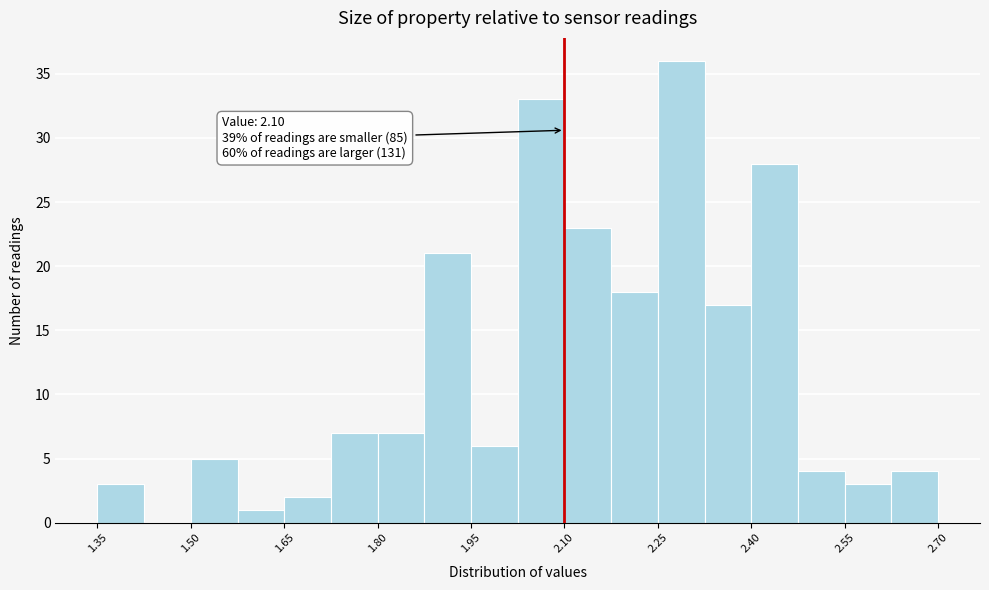

Read against the x-axis, roughly where is the centre of the tallest bar?

2.28